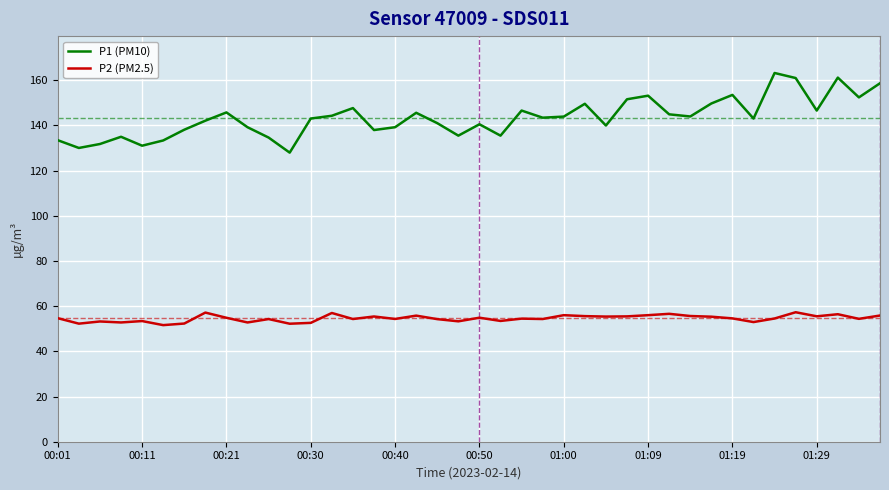

What are all the series names shown in the legend?

P1 (PM10), P2 (PM2.5)